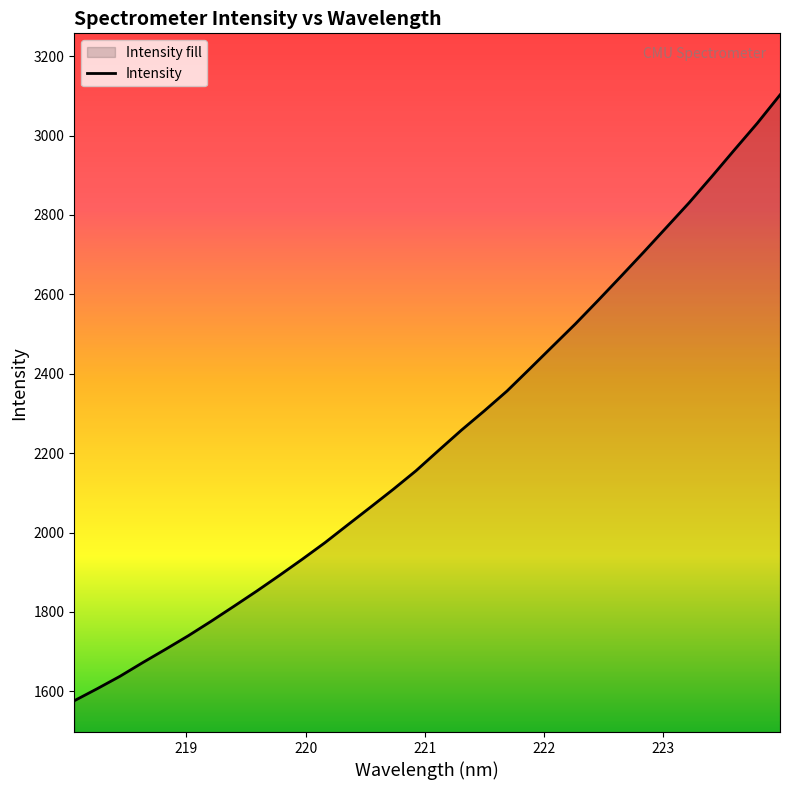

What is the smallest value displayed?

1576.4